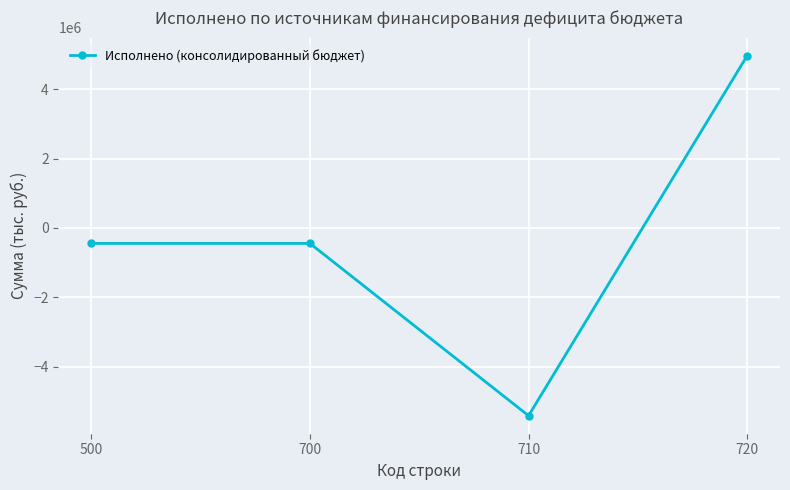

Where is the first local minimum?

710